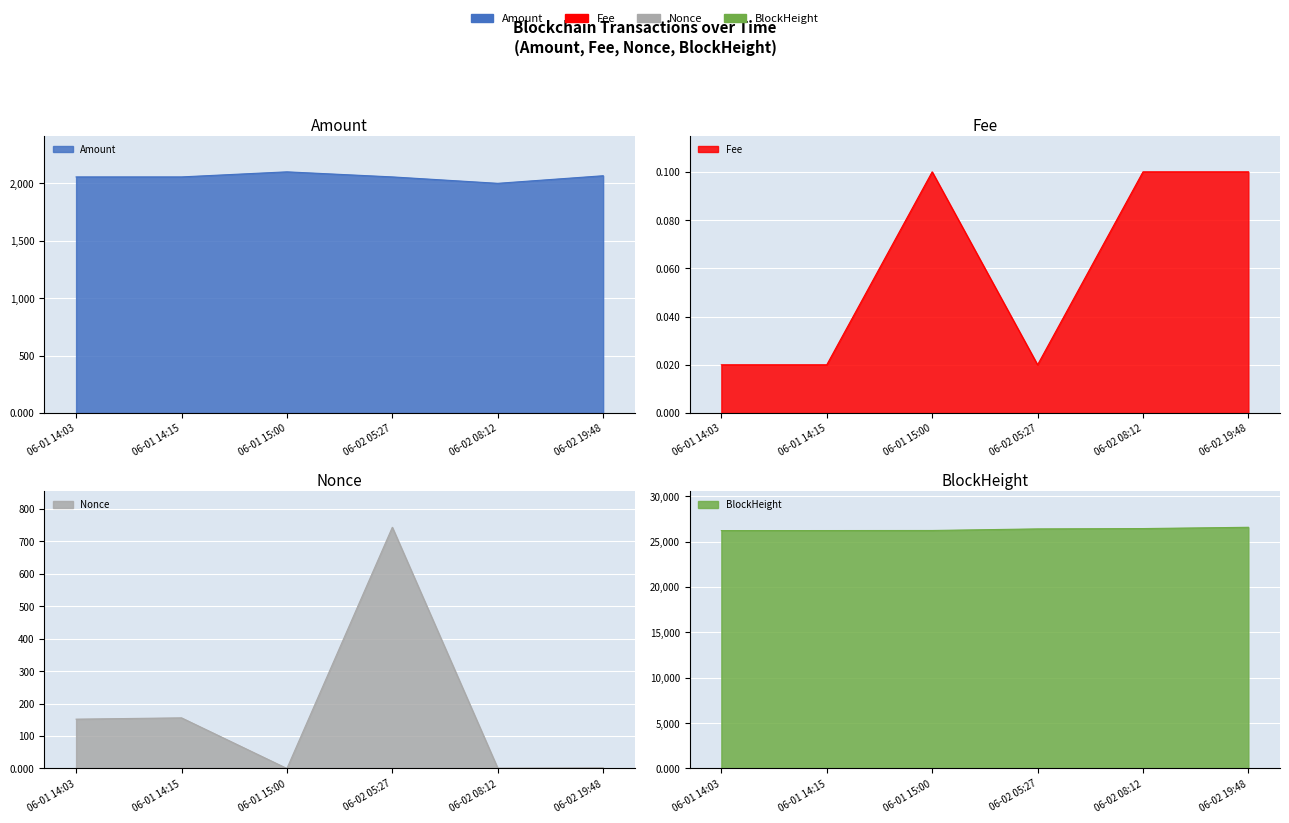

Which series has the largest range (max minus min)?

Nonce